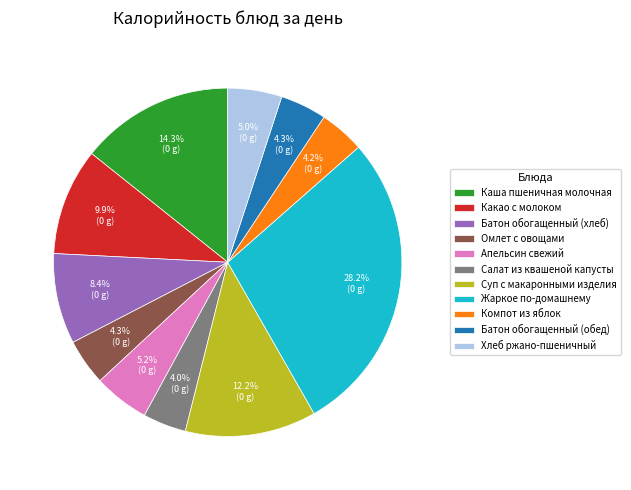

To the nearest percent, what portion does Батон обогащенный (обед) represent?

4%